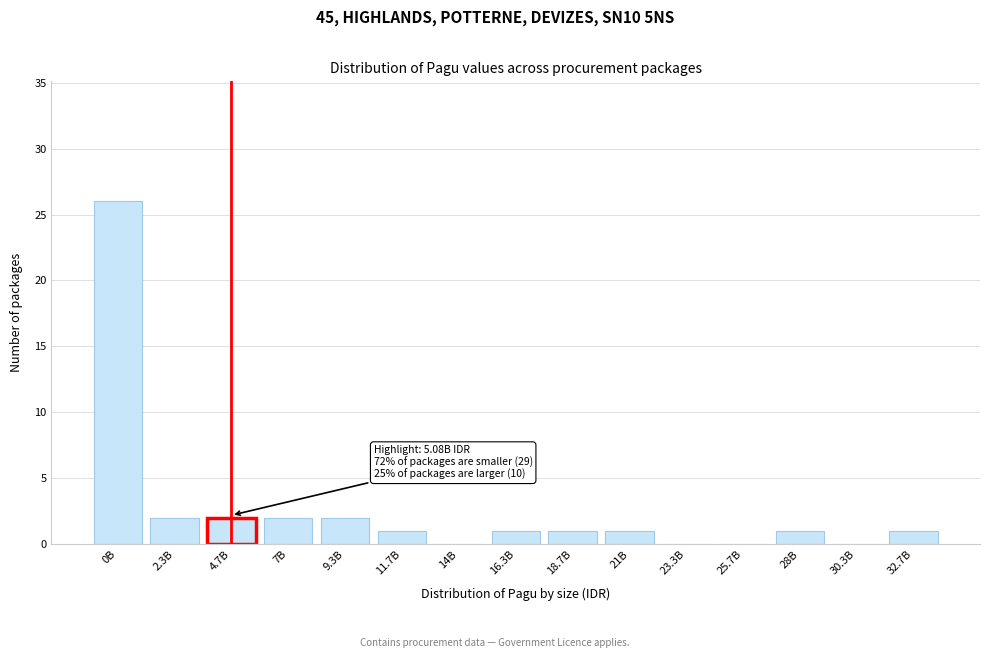

Reading left to right, list all the values displayed in this chart.

0B=26	2.3B=2	4.7B=2	7B=2	9.3B=2	11.7B=1	14B=0	16.3B=1	18.7B=1	21B=1	23.3B=0	25.7B=0	28B=1	30.3B=0	32.7B=1